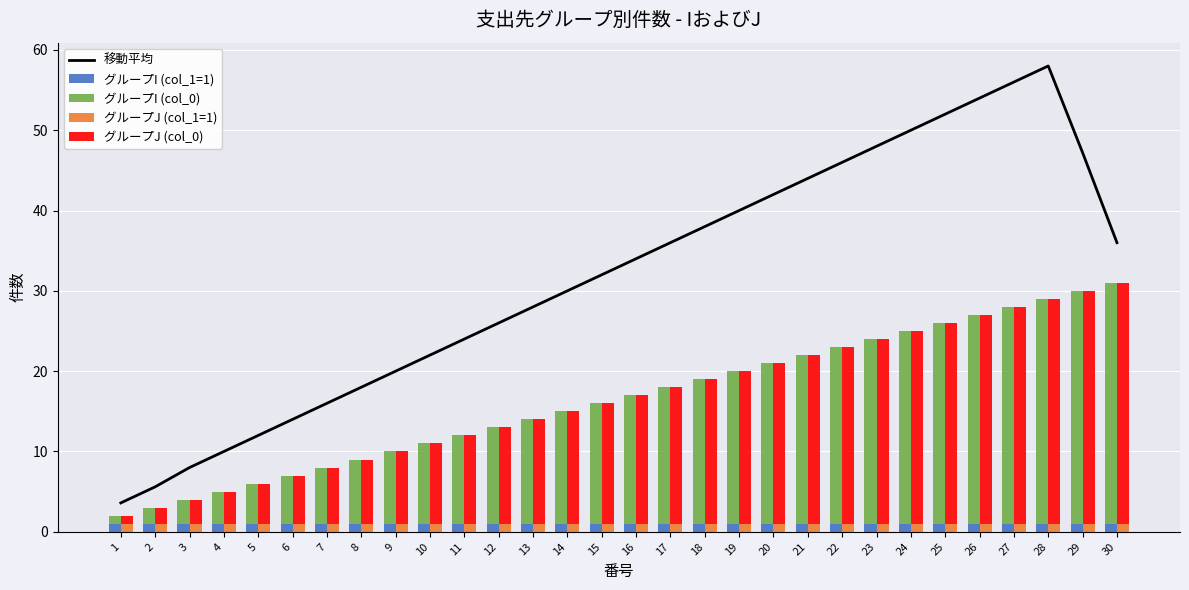

Is it true that 移動平均 equals 43.1 at 11?

False